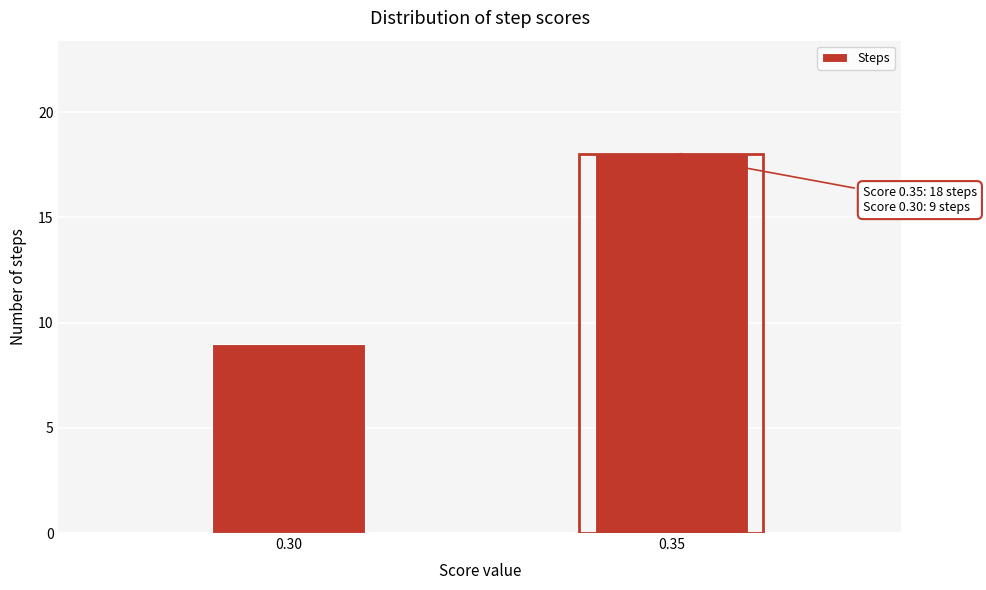

Reading right to left, list all the values displayed in this chart.

0.35=18	0.30=9